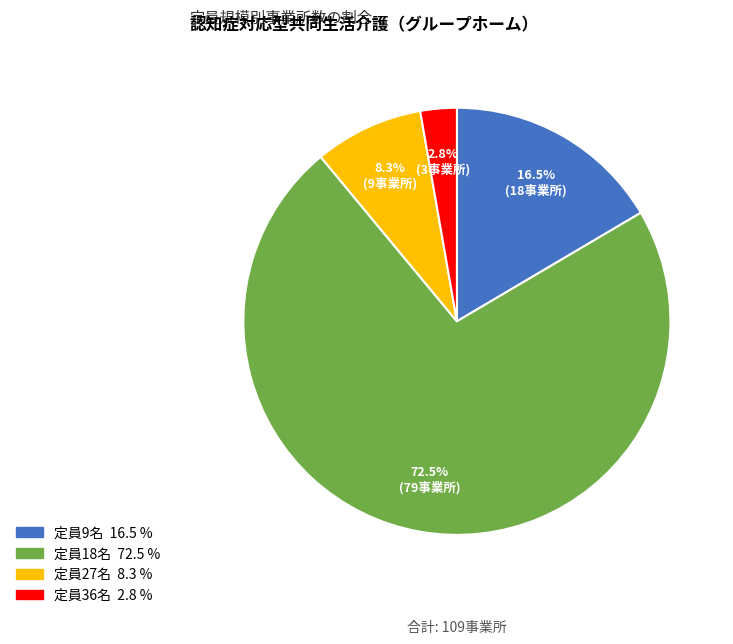

Is there a majority slice in this chart?

Yes